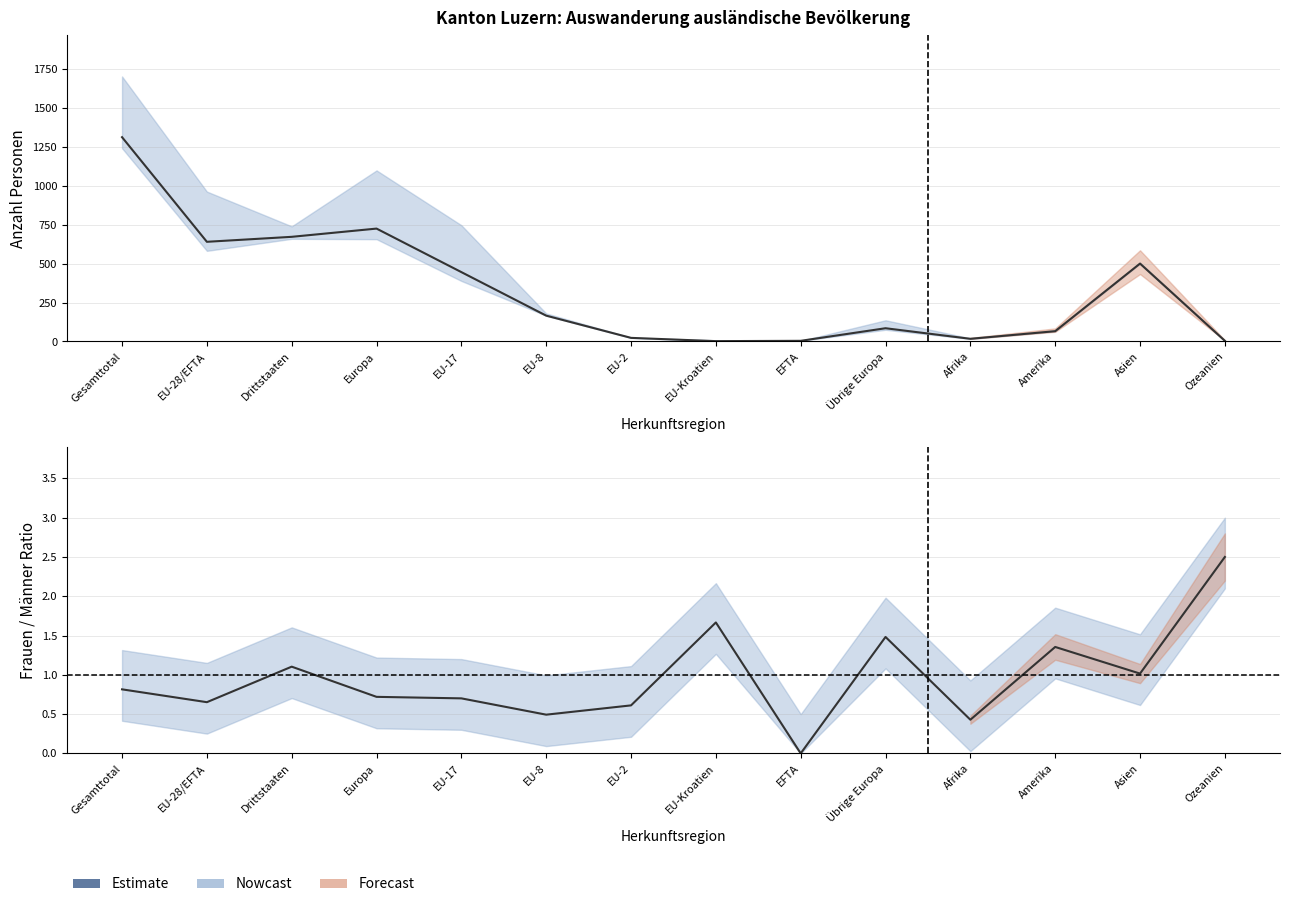

Rank the categories by value from highest to lowest.

Ozeanien, EU-Kroatien, Übrige Europa, Amerika, Drittstaaten, Asien, Gesamttotal, Europa, EU-17, EU-28/EFTA, EU-2, EU-8, Afrika, EFTA